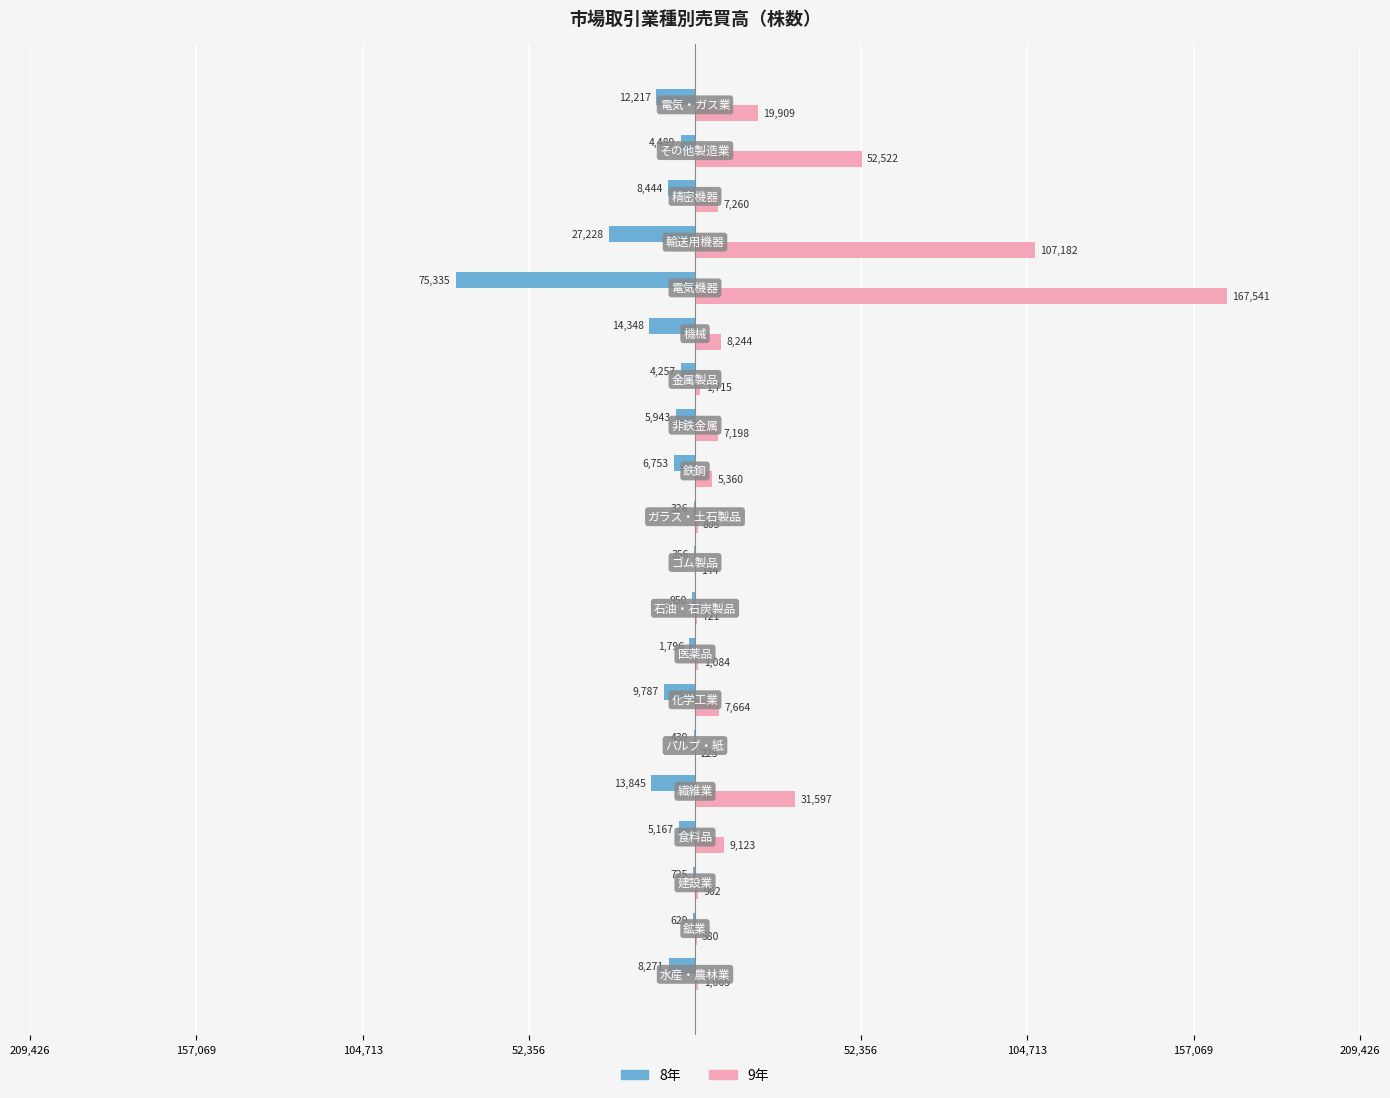

What is the difference between the maximum and minimum values in the 9年 series?

167397